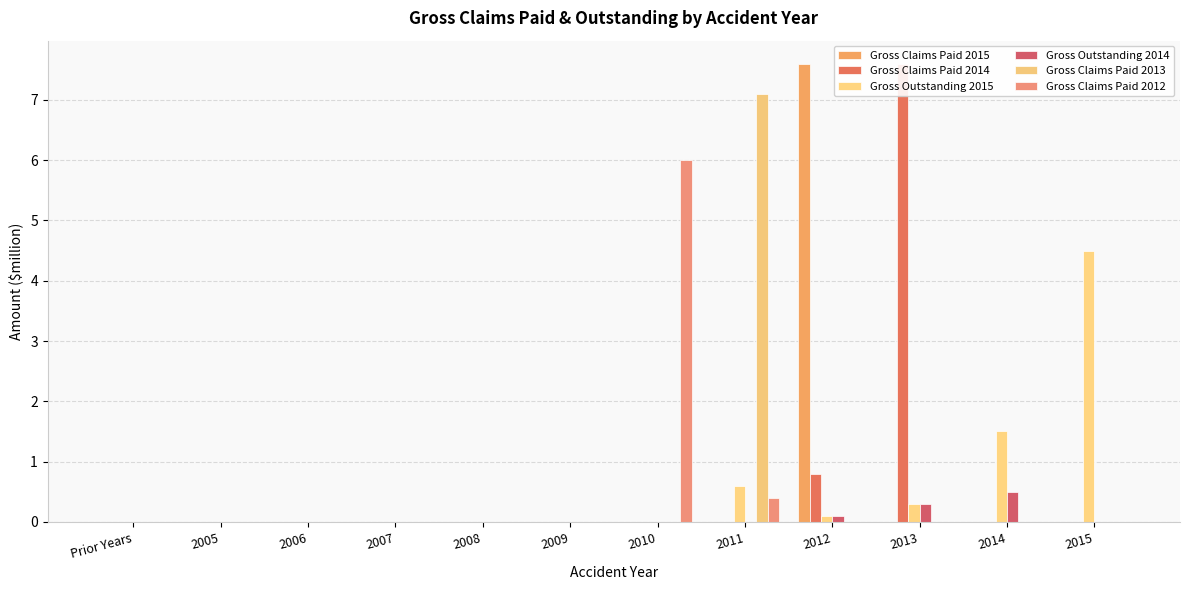

What is the spread (max minus min) of values at 2010?

6.0